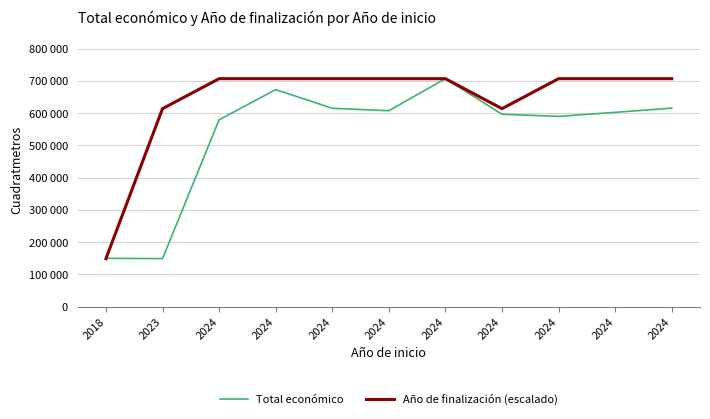

What are all the series names shown in the legend?

Total económico, Año de finalización (escalado)